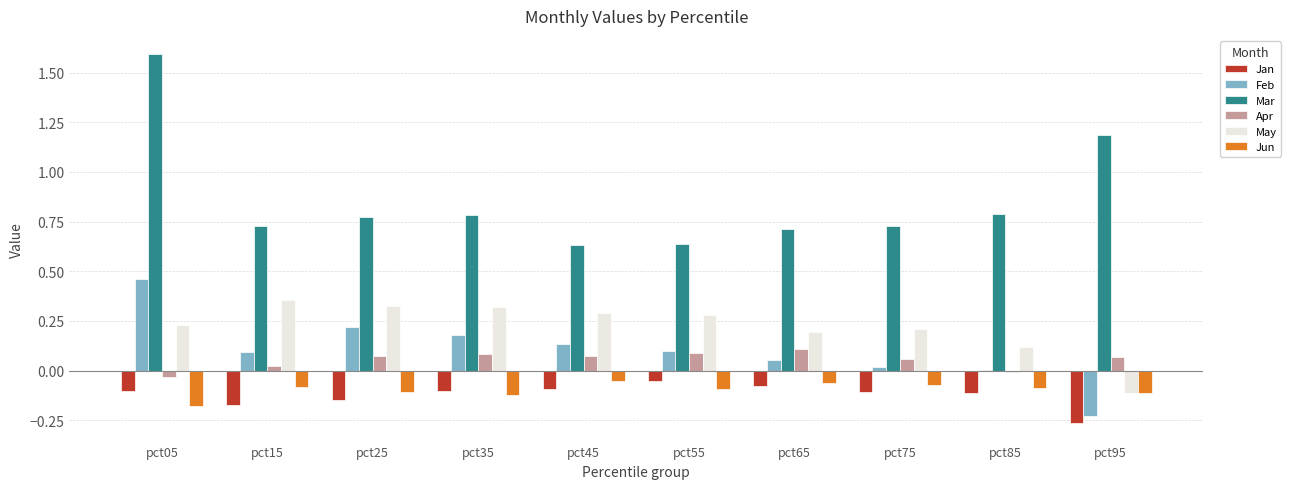

Between pct05 and pct85, which series saw the biggest shift?

Mar